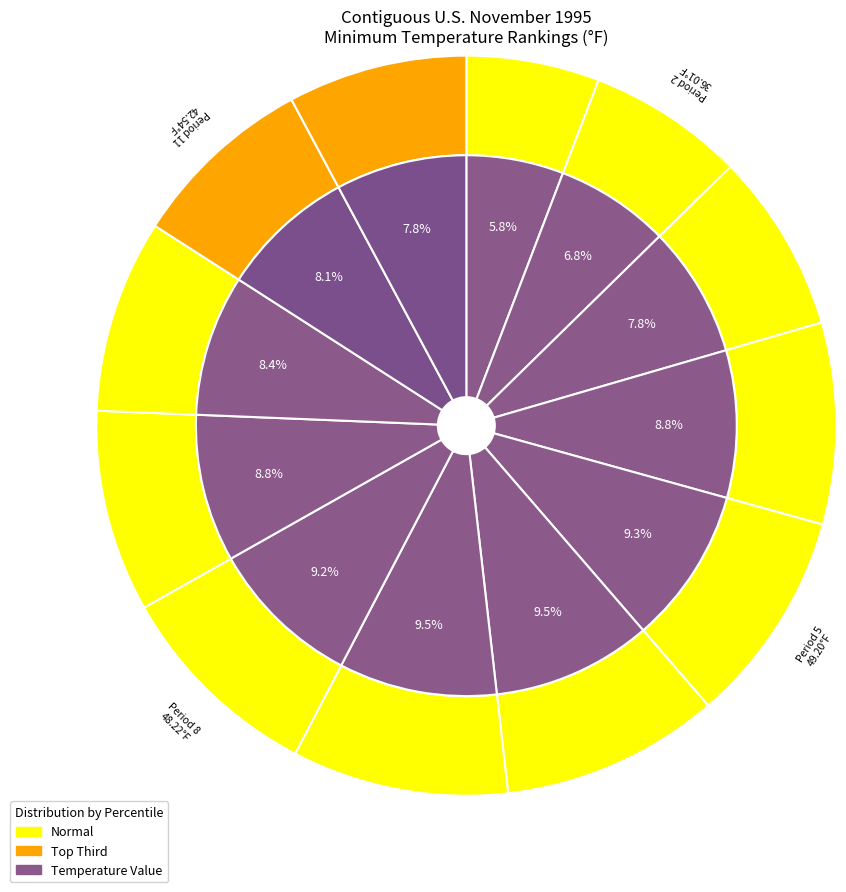

The 1 slice represents 6% of the pie. True or false?

True